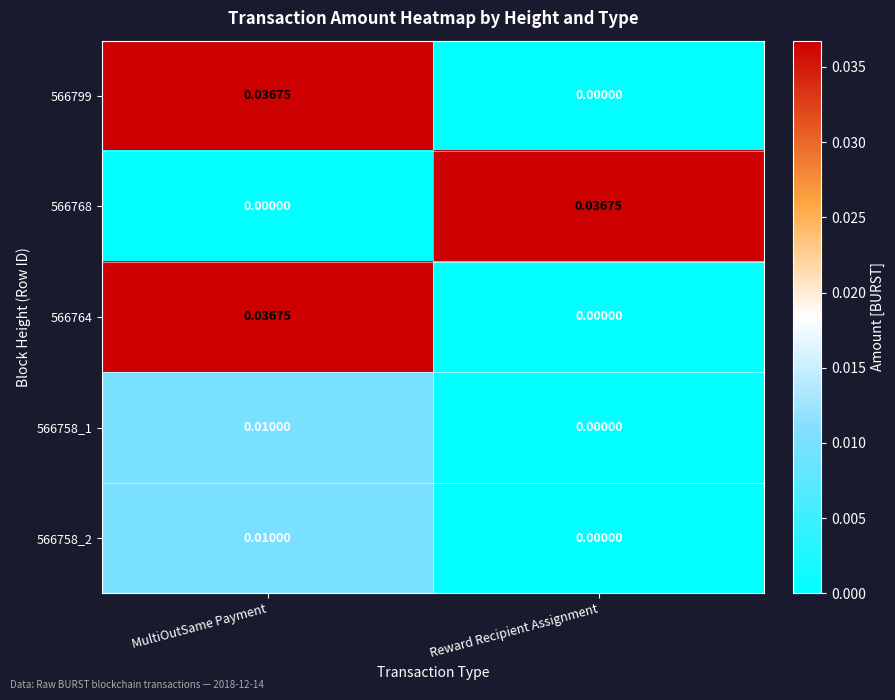

List the labels in order of 566758_1 value, smallest first.

Reward Recipient Assignment, MultiOutSame Payment